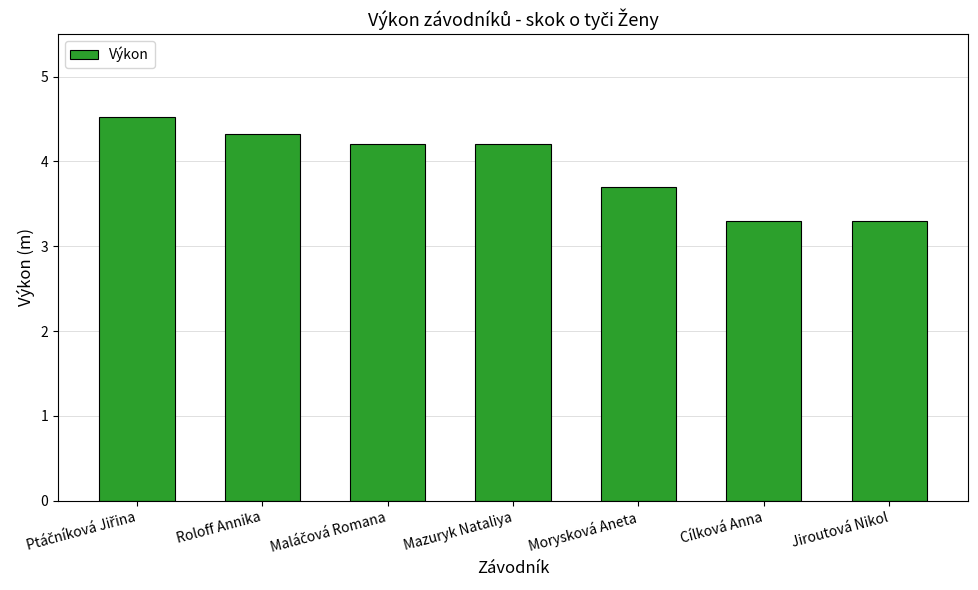

What is the difference between the values at Roloff Annika and Morysková Aneta?

0.6